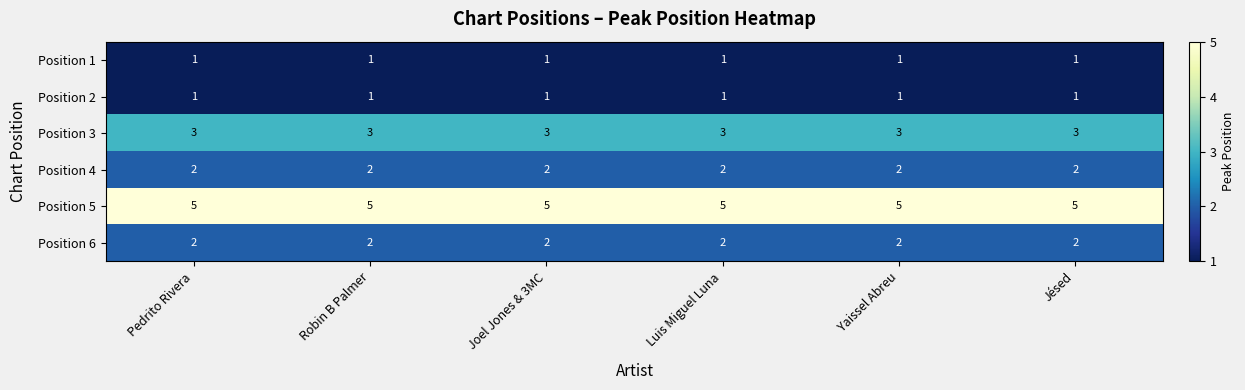

What is the sum of all Position 5 values?

30